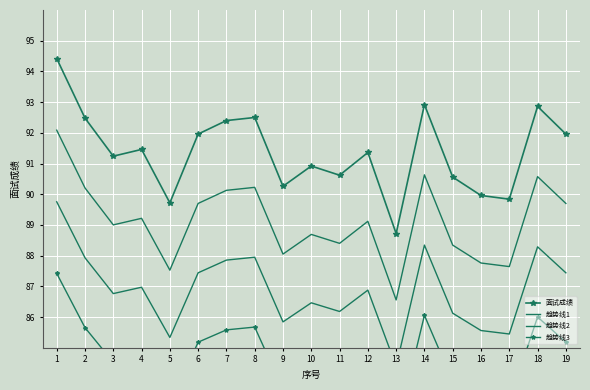

Which series has the largest total across all categories?

面试成绩